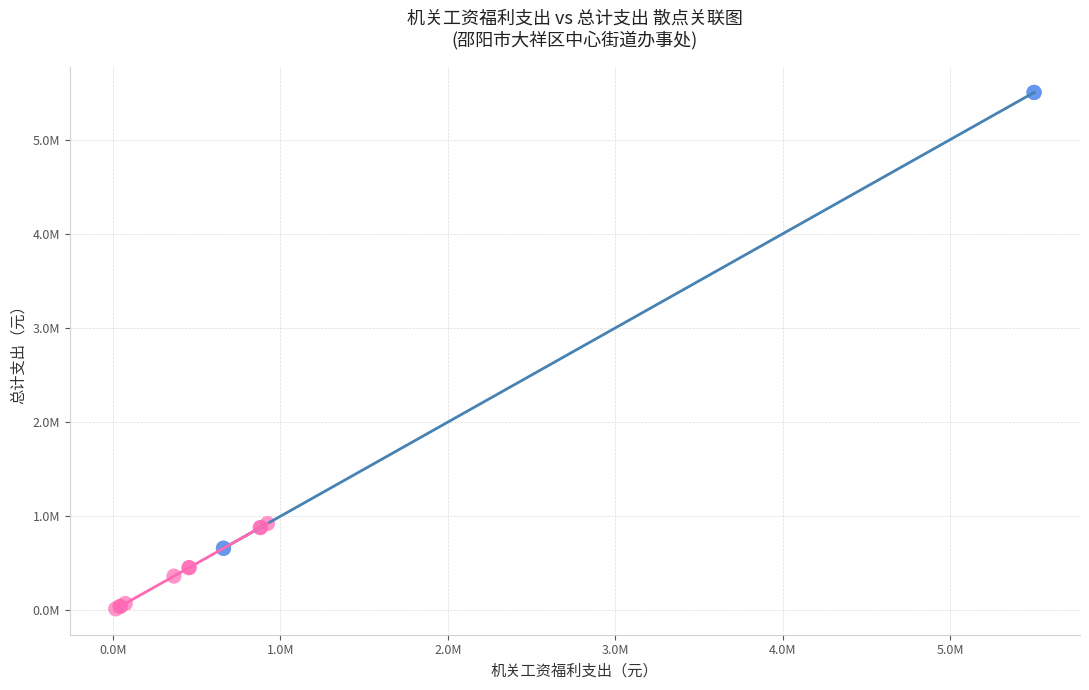

What are all the series names shown in the legend?

机关工资福利支出, 社会保障及卫生支出